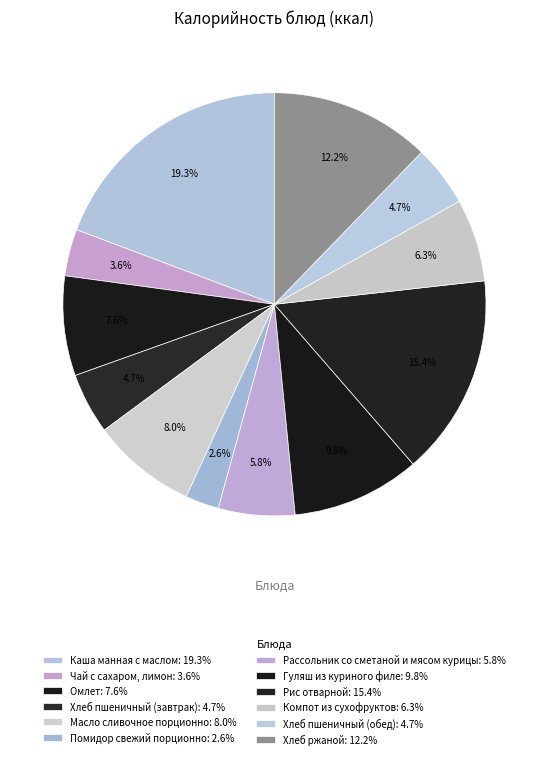

Does Омлет account for over 50% of the chart?

No